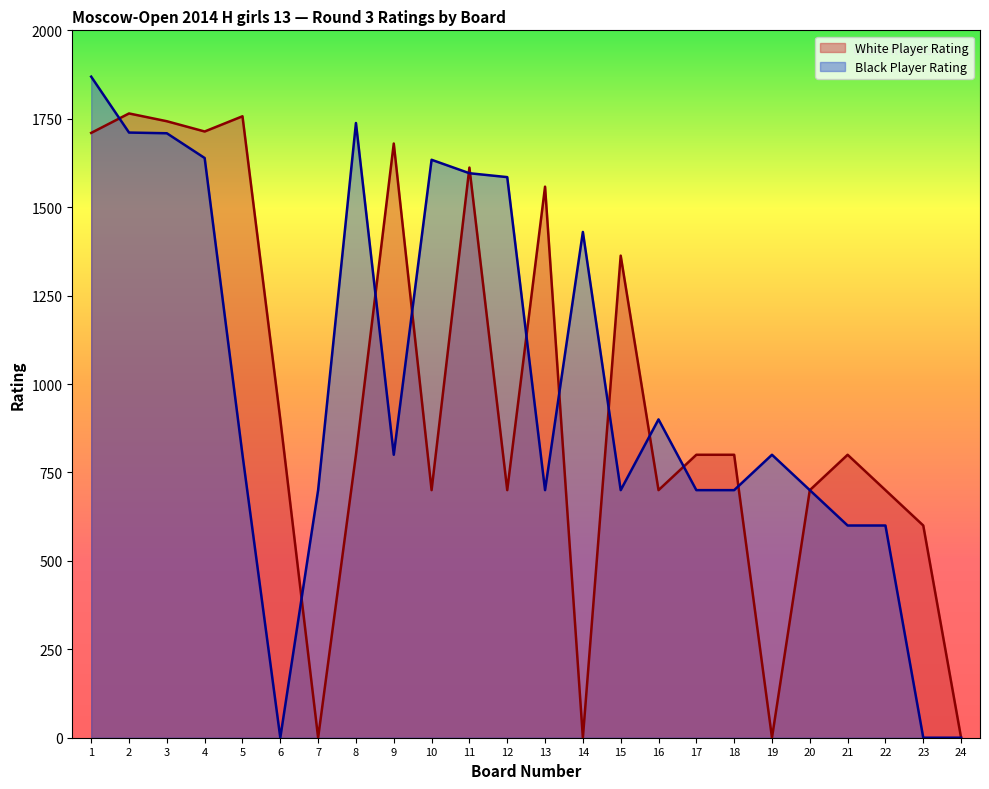

Rank the series by their average value, from highest to lowest.

Black Player Rating, White Player Rating